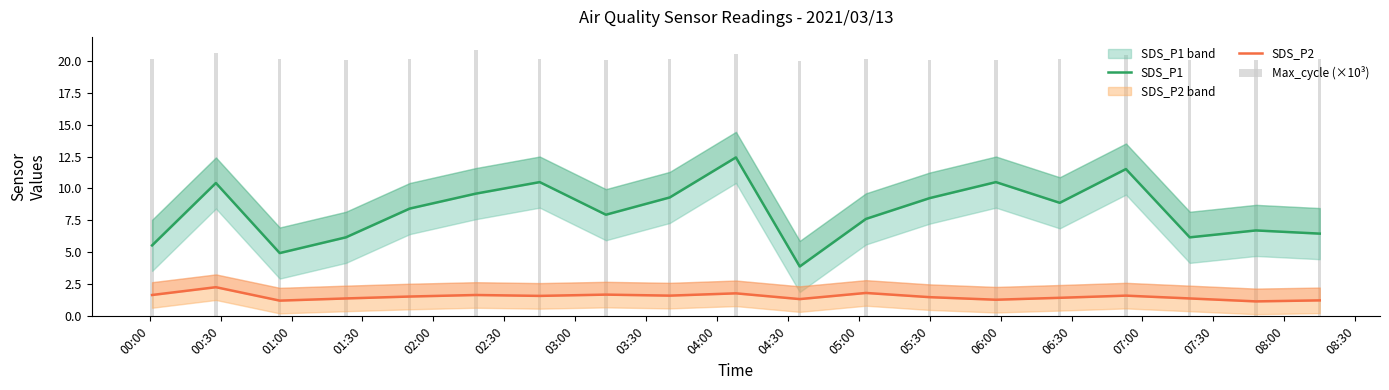

Which series has the largest range (max minus min)?

SDS_P1